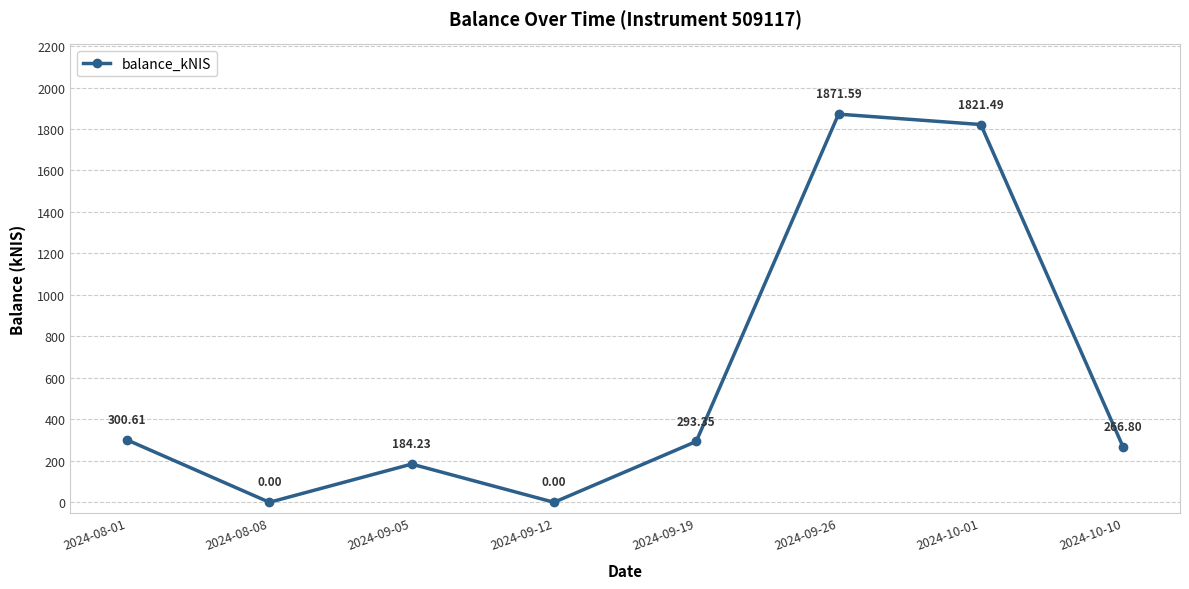

Which has a higher value, 2024-09-05 or 2024-09-12?

2024-09-05